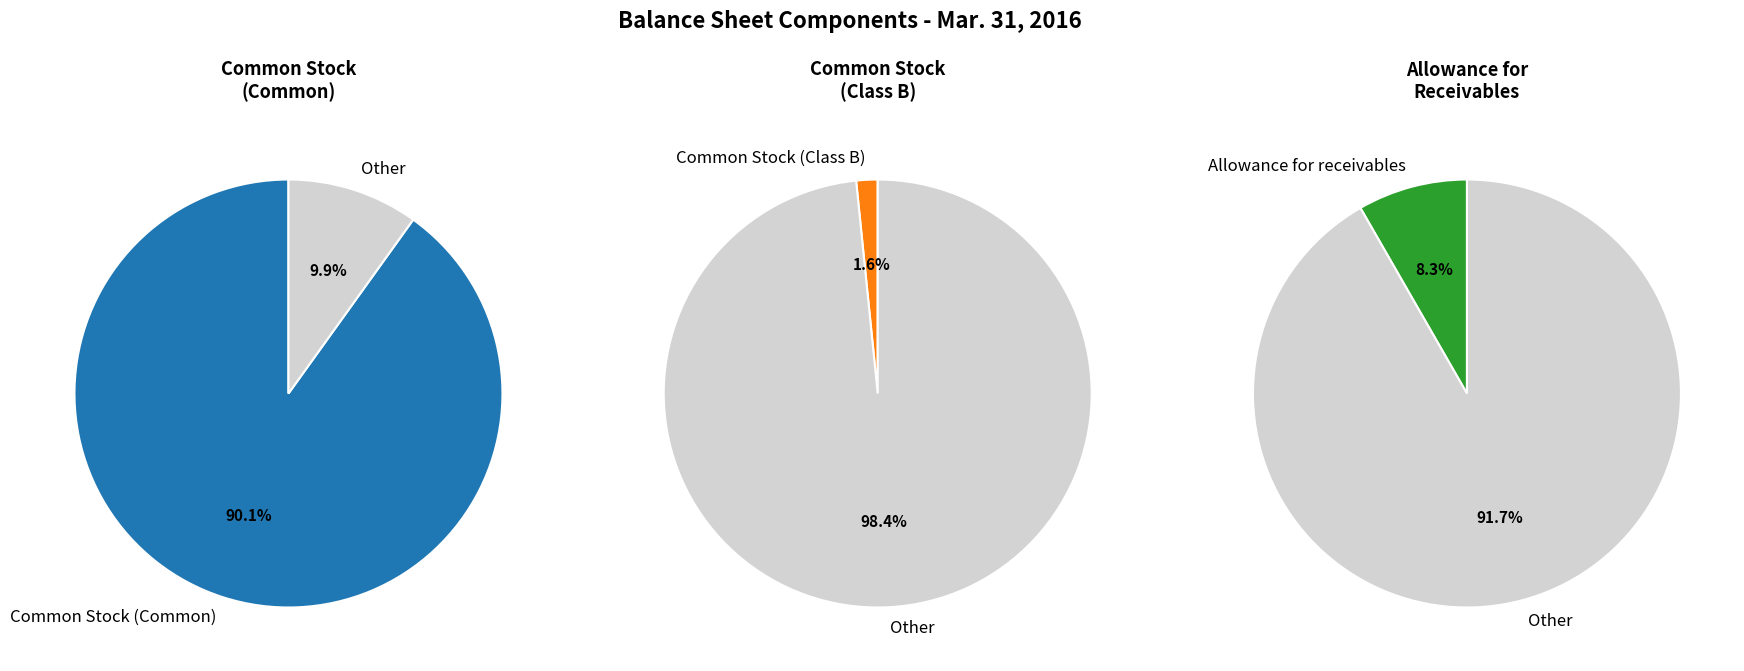

The Common Stock (Common) slice represents 81% of the pie. True or false?

False